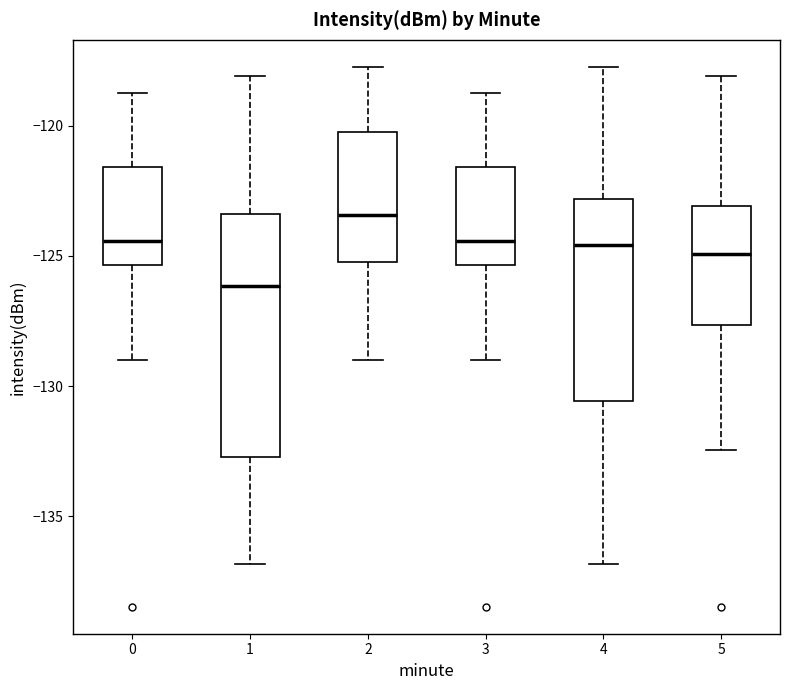

Which box is the tallest, from its lower edge to its upper edge?

1